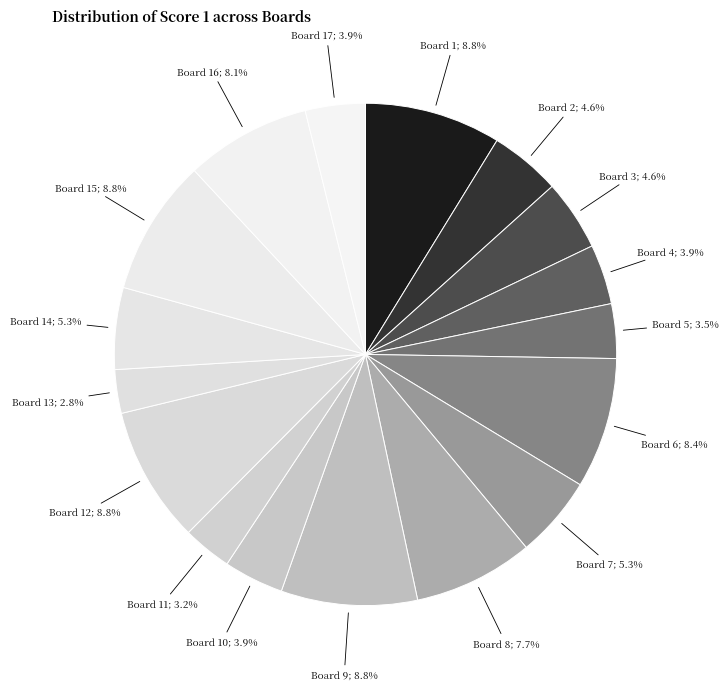

Rank the categories by value from highest to lowest.

Board 1, Board 9, Board 12, Board 15, Board 6, Board 16, Board 8, Board 7, Board 14, Board 2, Board 3, Board 4, Board 10, Board 17, Board 5, Board 11, Board 13